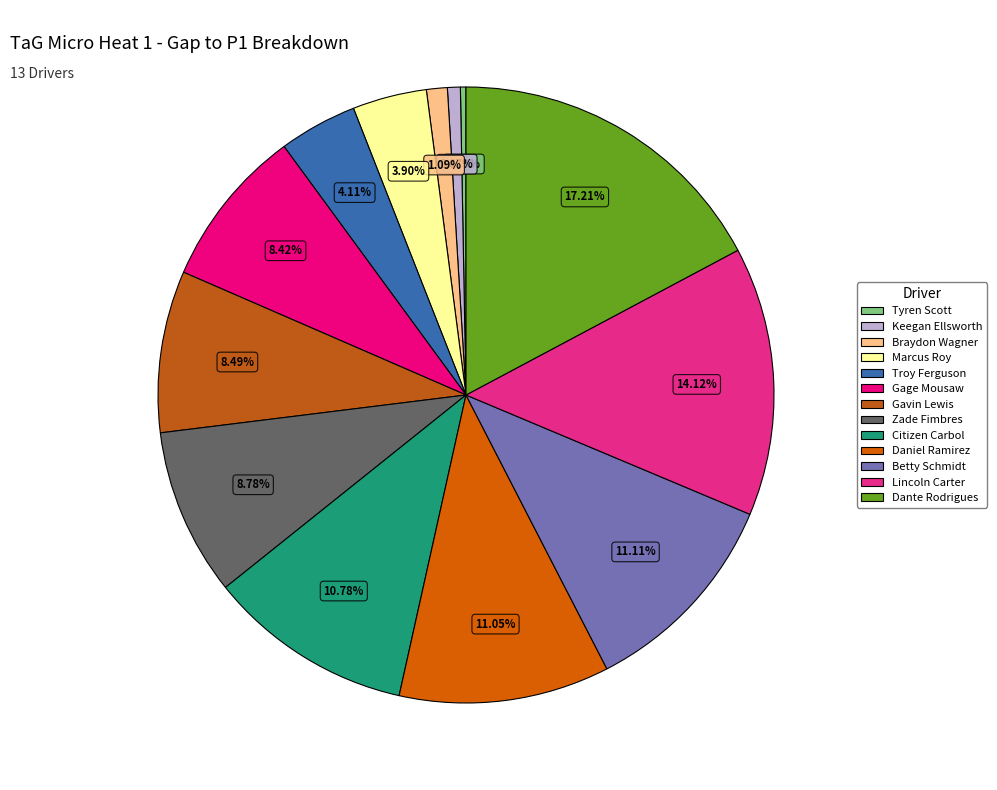

Rank the categories by value from highest to lowest.

Dante Rodrigues, Lincoln Carter, Betty Schmidt, Daniel Ramirez, Citizen Carbol, Zade Fimbres, Gavin Lewis, Gage Mousaw, Troy Ferguson, Marcus Roy, Braydon Wagner, Keegan Ellsworth, Tyren Scott